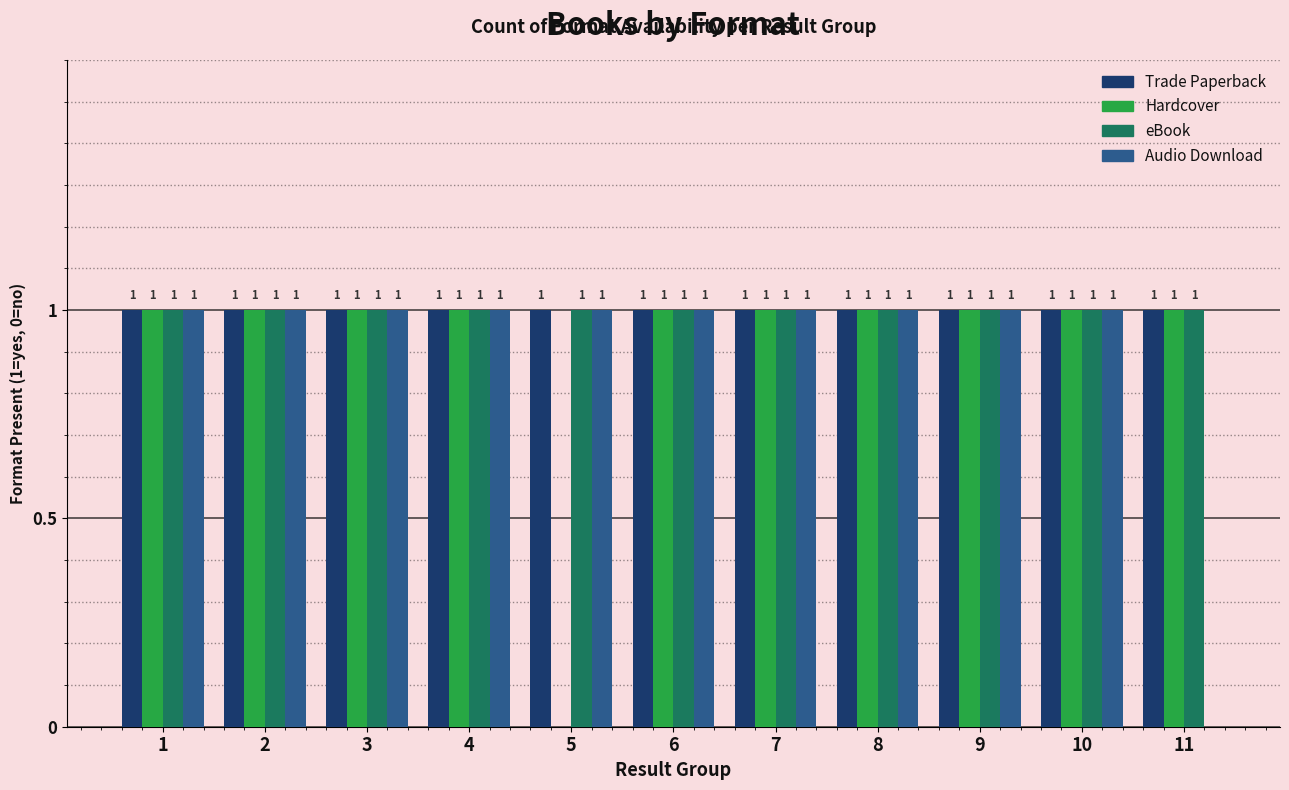

Count the number of data series in this chart.

4